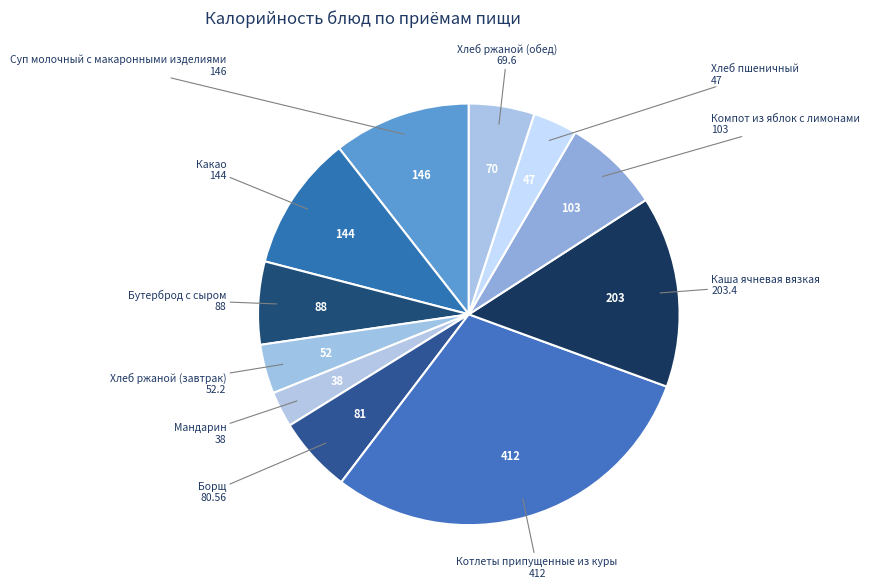

Does Суп молочный с макаронными изделиями account for over 50% of the chart?

No